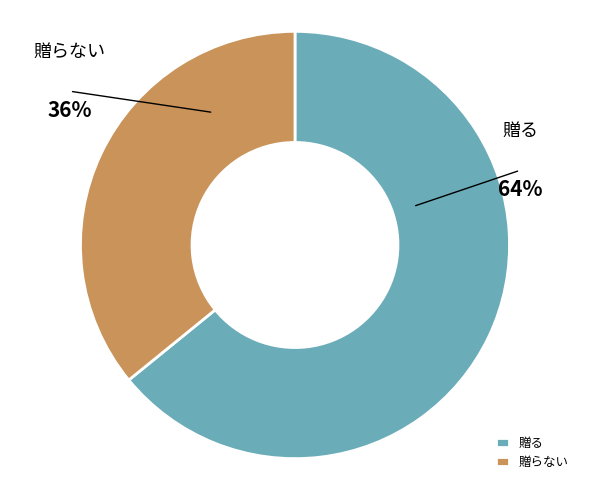

Approximately how many times larger is the value at 贈る compared to 贈らない?

1.8